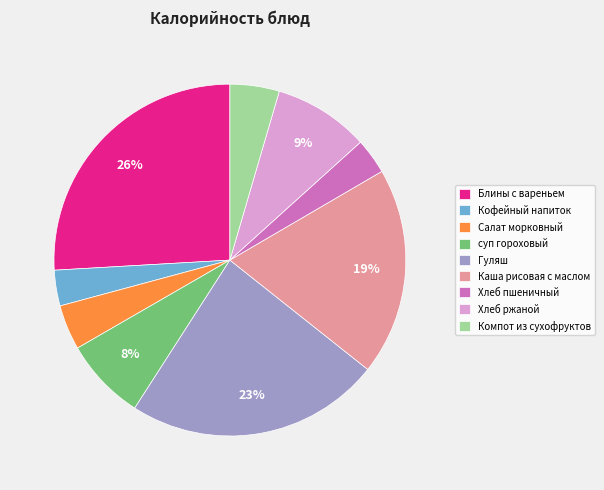

Is it true that Хлеб ржаной is 14% of the pie?

False